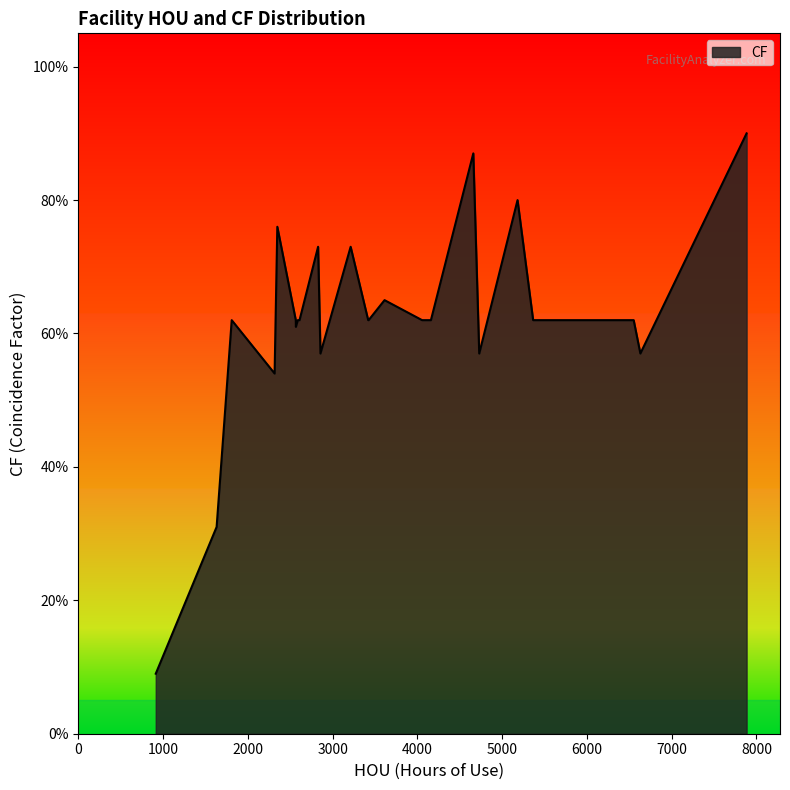

Does the chart display data point markers on the line(s)?

No